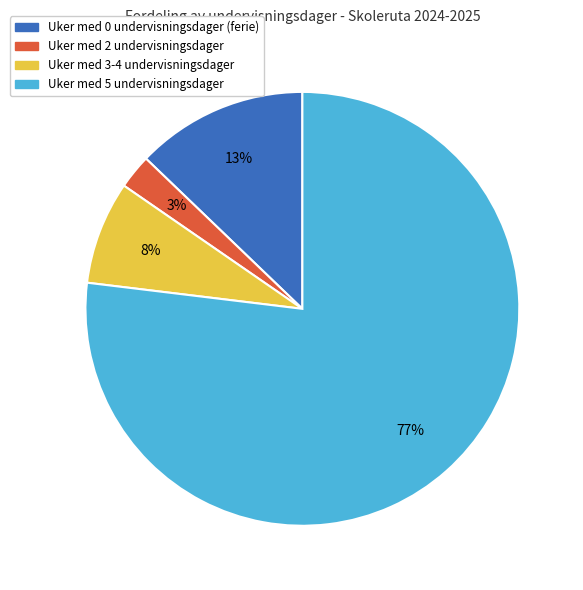

How many segments does this pie chart have?

4